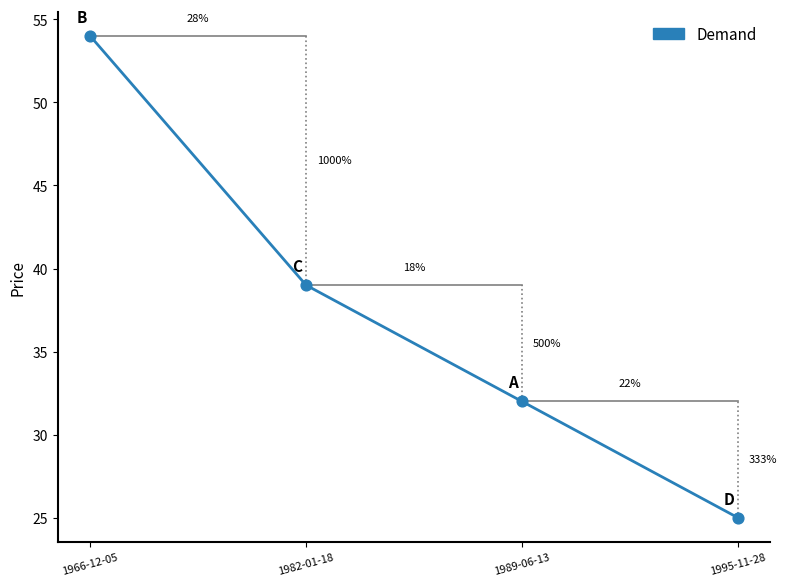

What is the change in value from 1966-12-05 to 1989-06-13?

-22